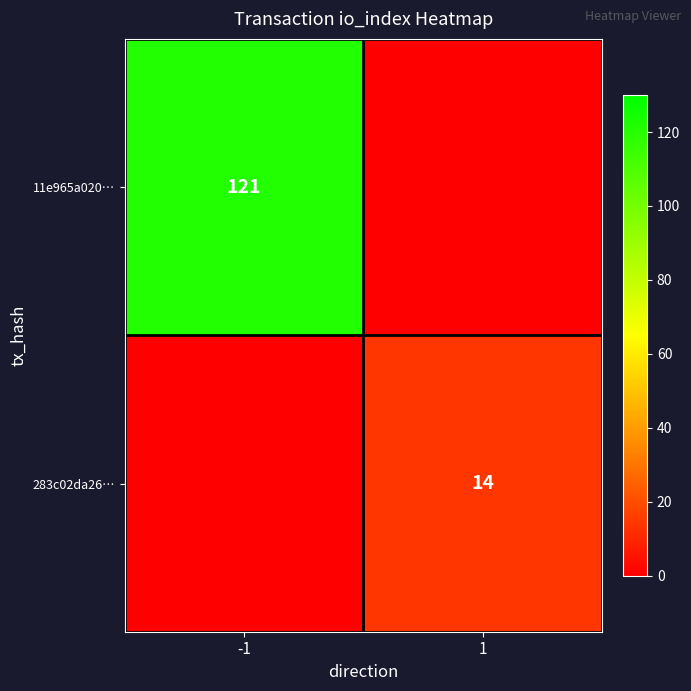

What is the spread (max minus min) of values at 1?

14